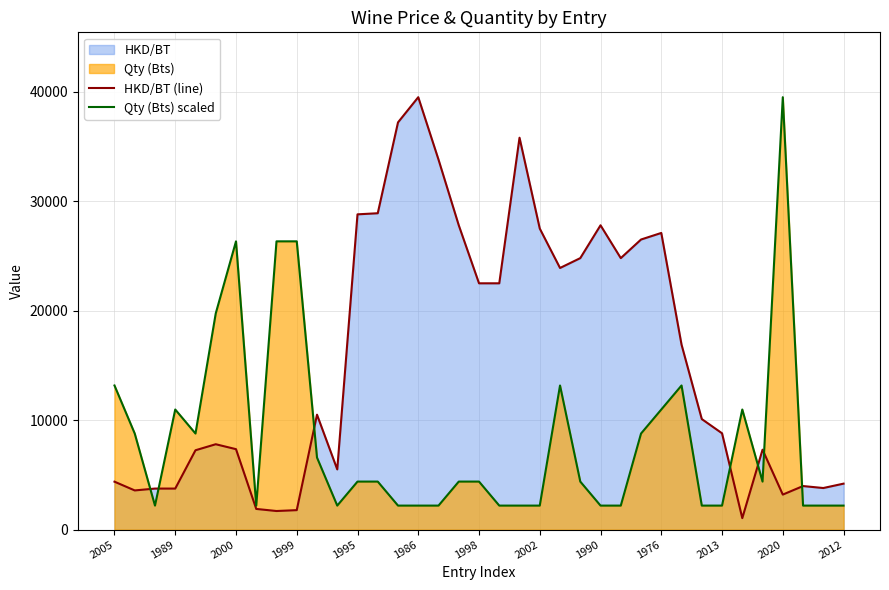

Which series has the largest total across all categories?

HKD/BT (line)